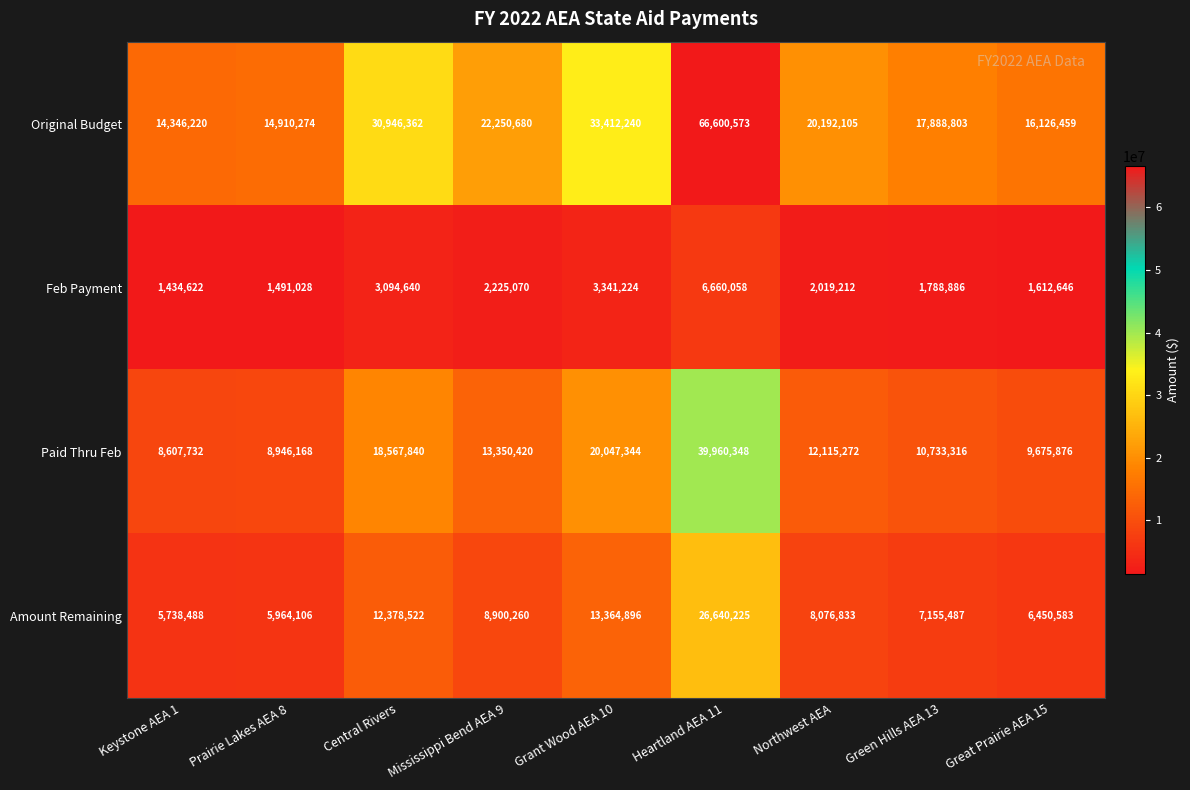

What is the sum of the Amount Remaining values at Northwest AEA and Mississippi Bend AEA 9?

16977093